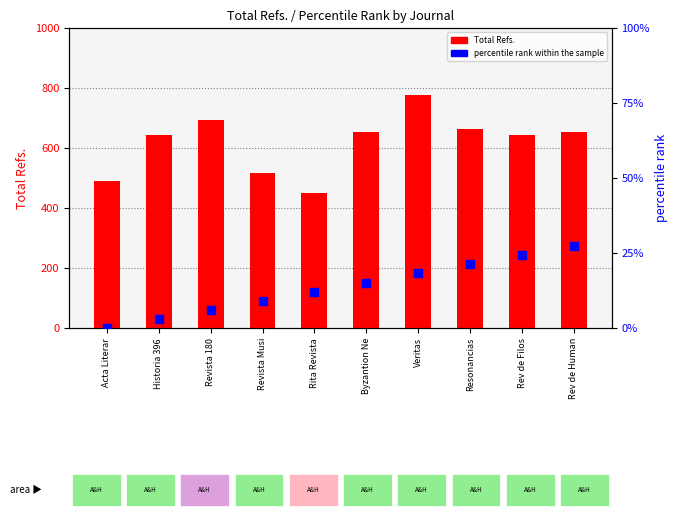

At how many categories does at least one series exceed 415?

10